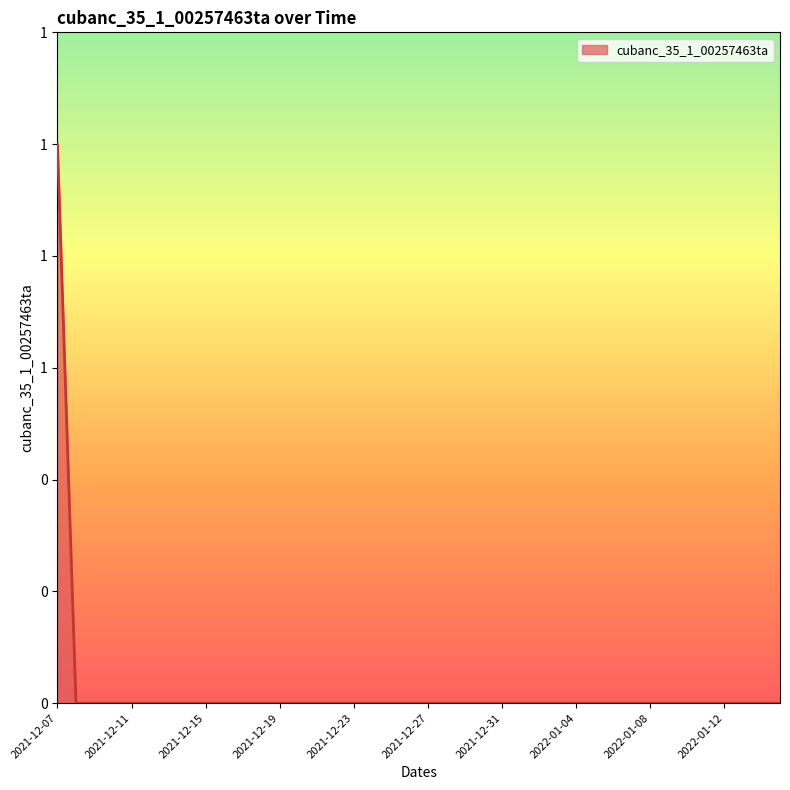

Does the chart have visible grid lines?

No